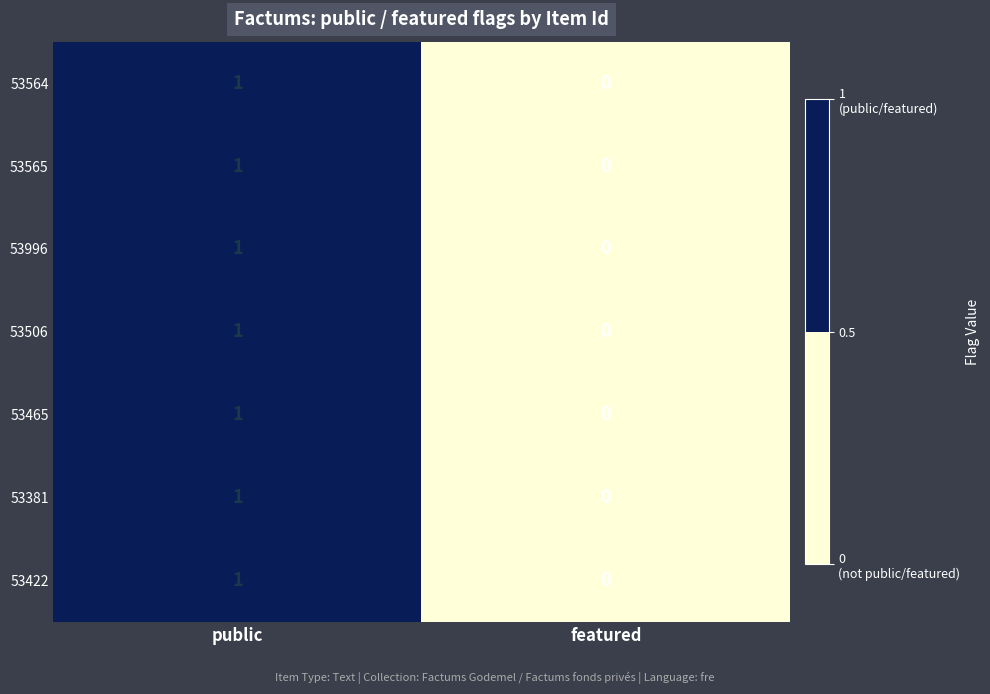

Where is 53465 nearest to the value 0?

featured